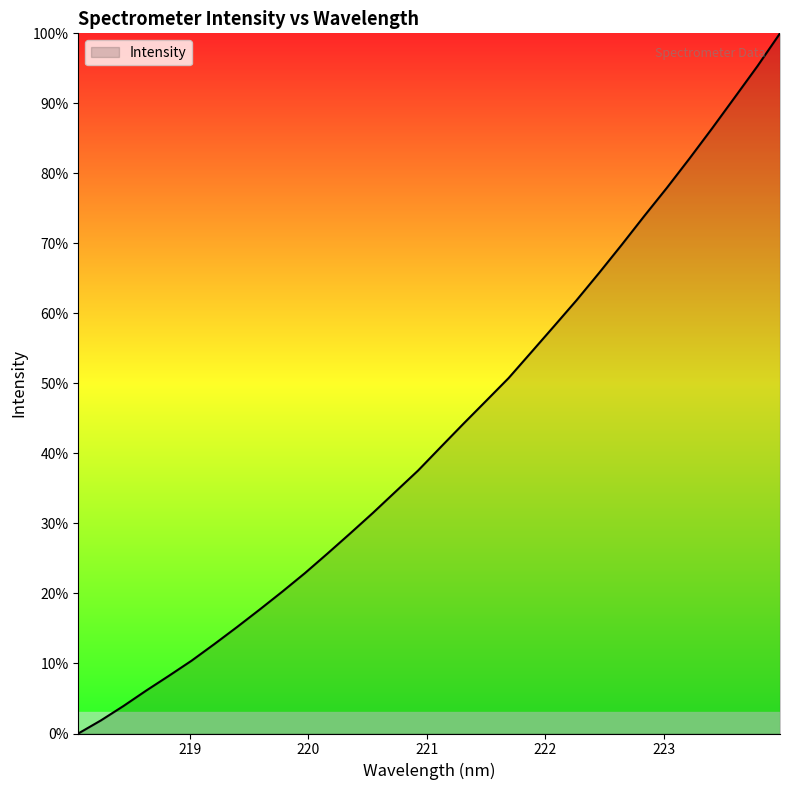

What is the greatest value displayed?

100.0